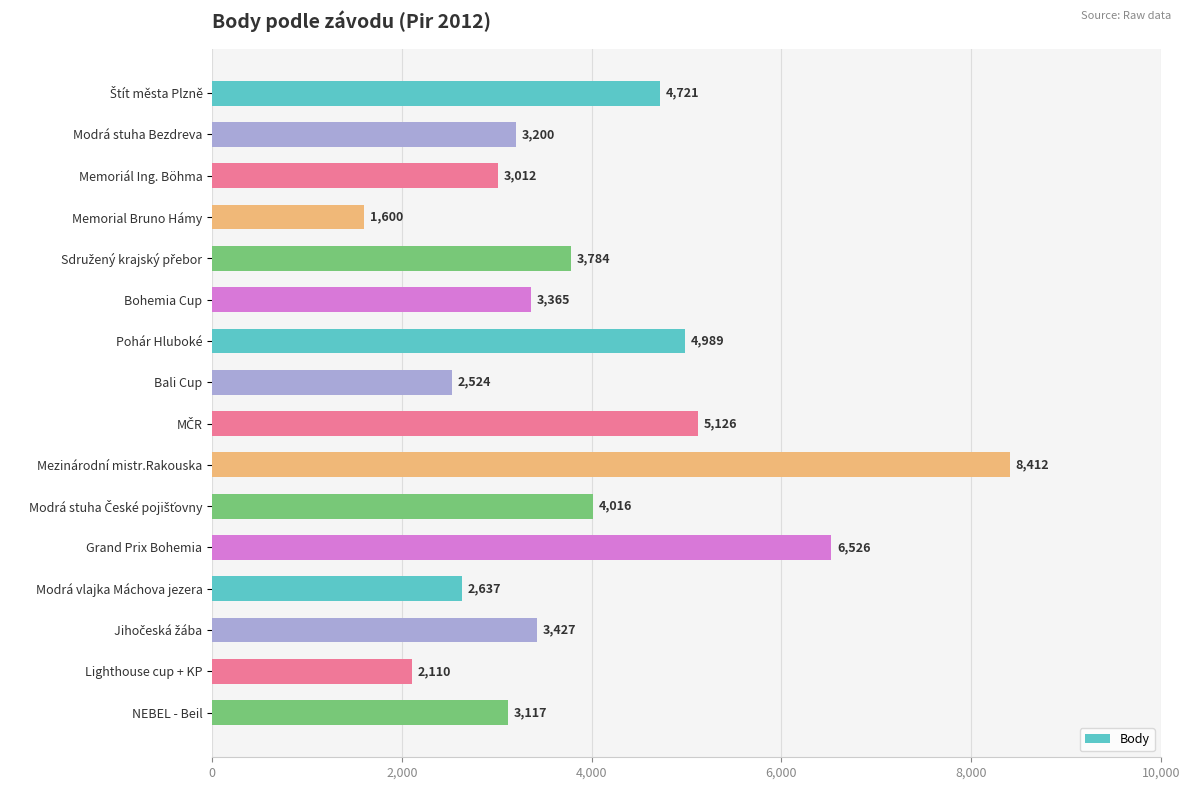

The chart shows a value of 2110 at Lighthouse cup + KP. True or false?

True